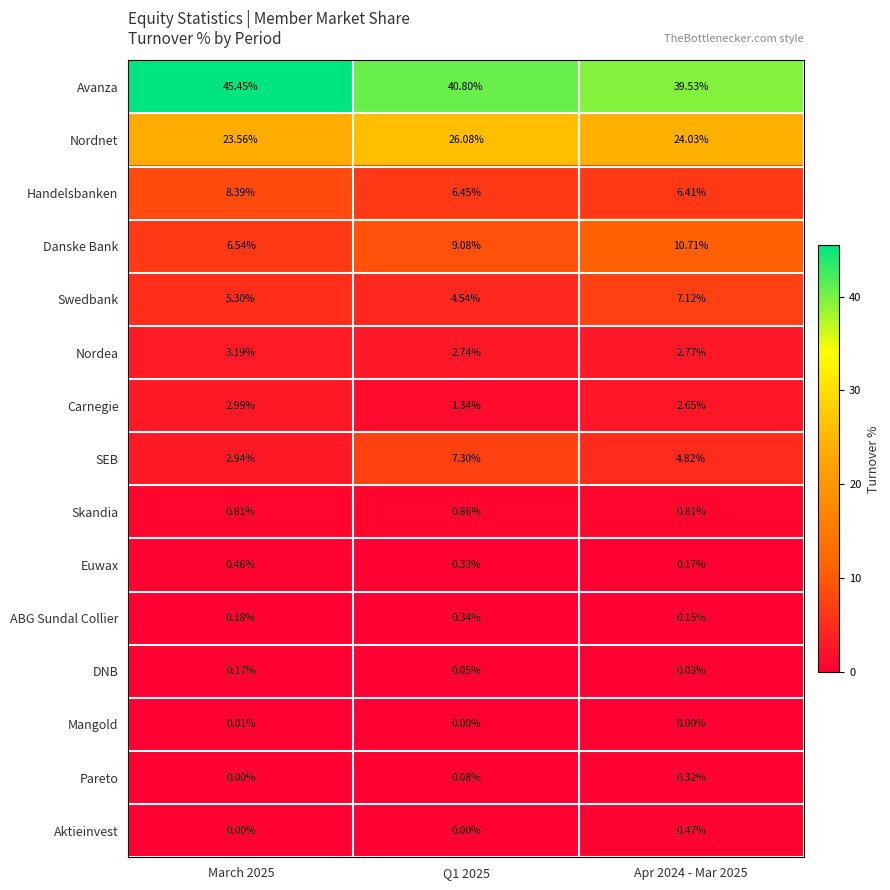

Between March 2025 and Q1 2025, which series saw the biggest shift?

Avanza